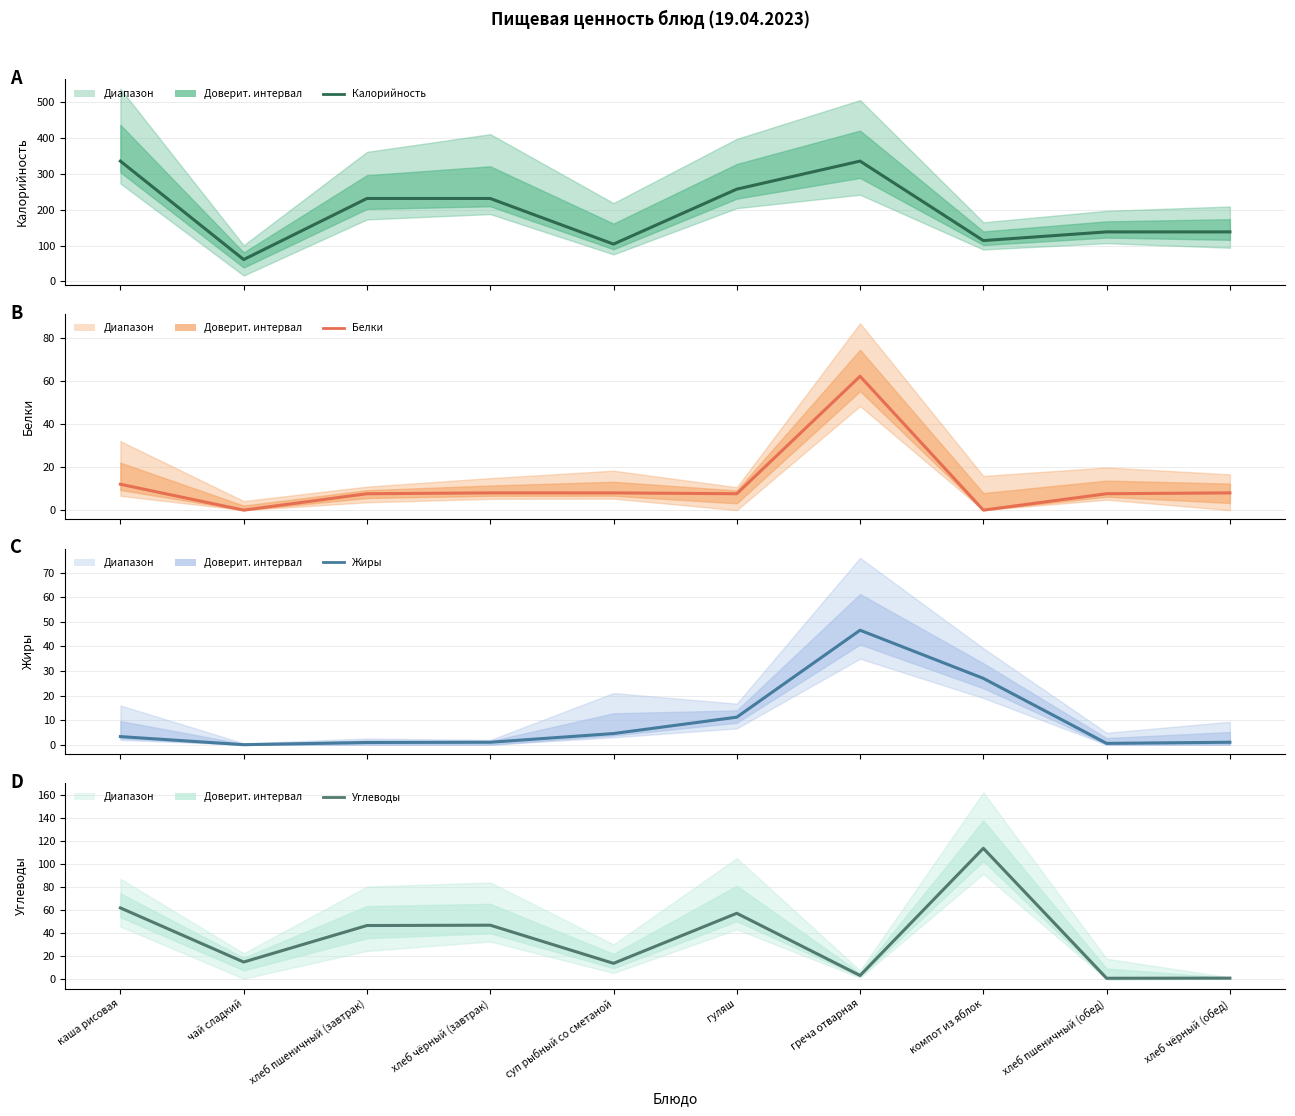

Is the value of Белки at компот из яблок greater than the value of Жиры at компот из яблок?

No